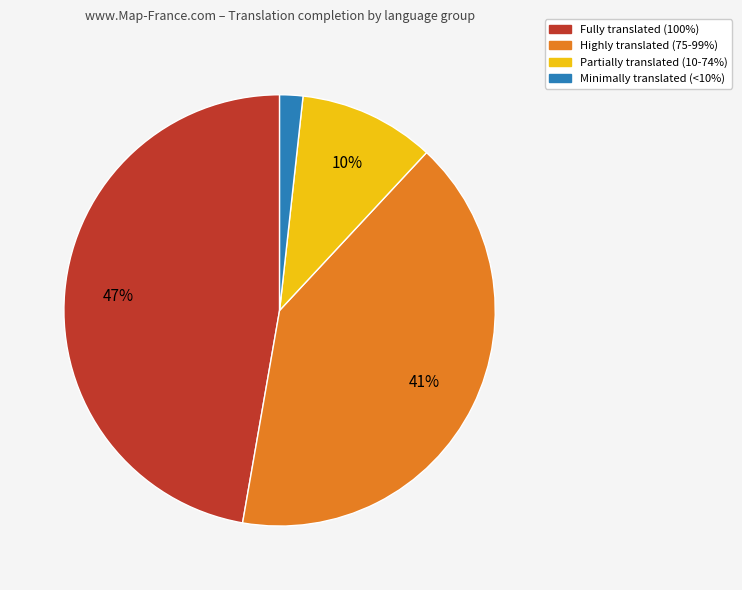

To the nearest percent, what is the average slice percentage?

25%